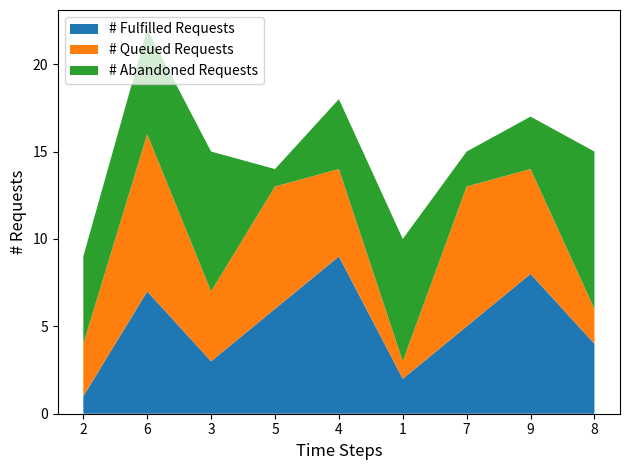

Reading left to right, transcribe all the data shown in this chart.

# Fulfilled Requests: 1	7	3	6	9	2	5	8	4
# Queued Requests: 3	9	4	7	5	1	8	6	2
# Abandoned Requests: 5	6	8	1	4	7	2	3	9